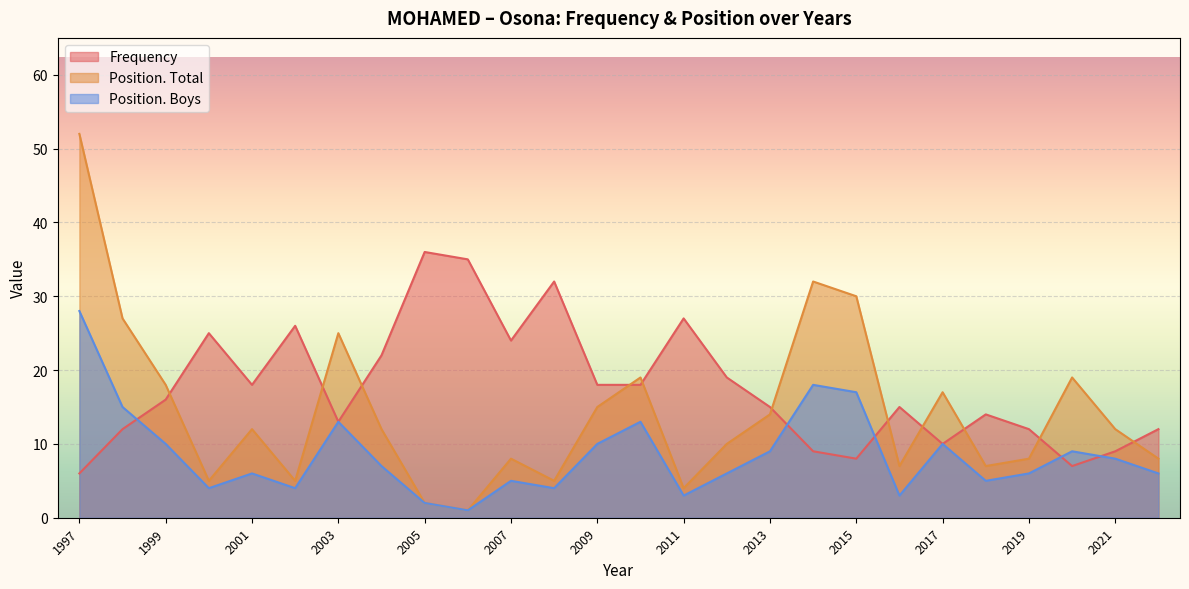

True or false: Frequency has more than 2 points higher than both neighbors.

True